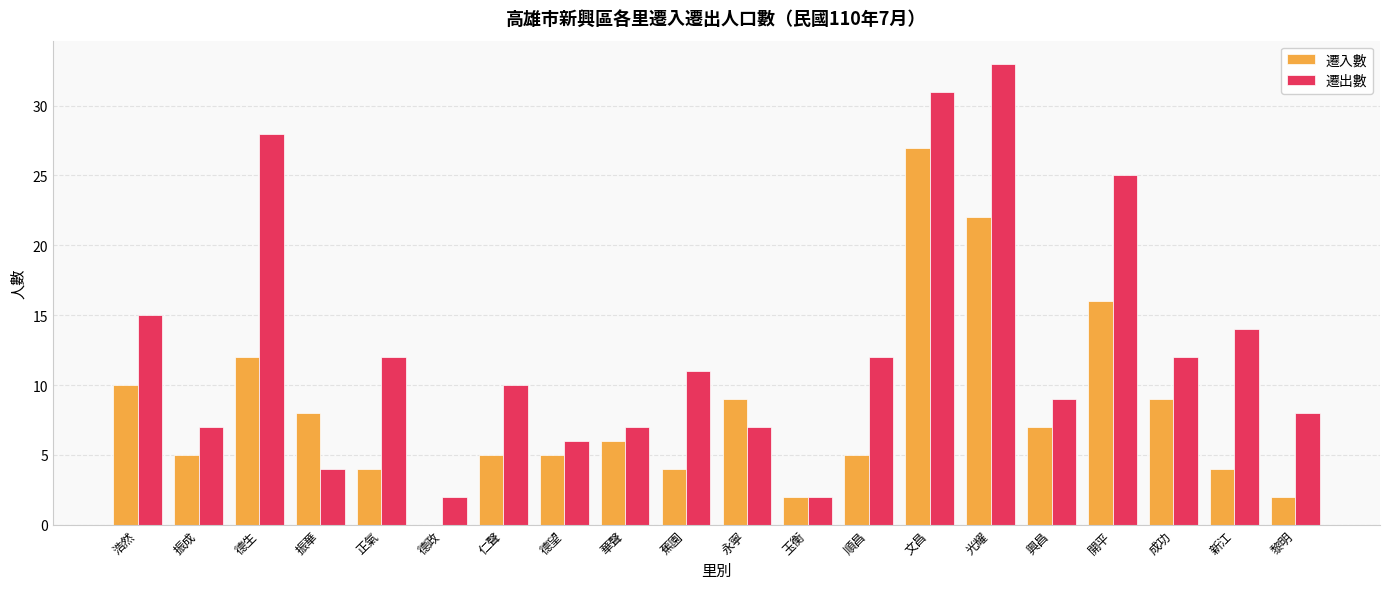

Reading right to left, transcribe all the data shown in this chart.

遷入數: 2	4	9	16	7	22	27	5	2	9	4	6	5	5	0	4	8	12	5	10
遷出數: 8	14	12	25	9	33	31	12	2	7	11	7	6	10	2	12	4	28	7	15